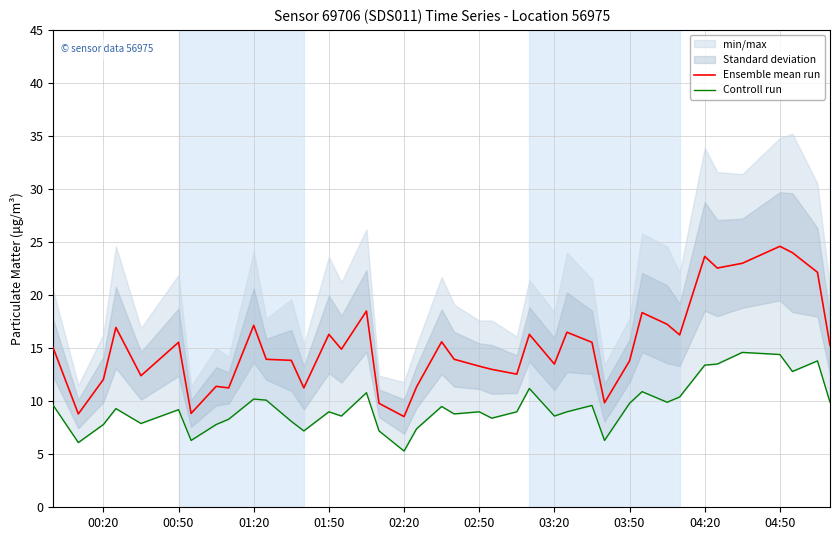

List the series in order of their overall mean, lowest first.

Controll run, Ensemble mean run